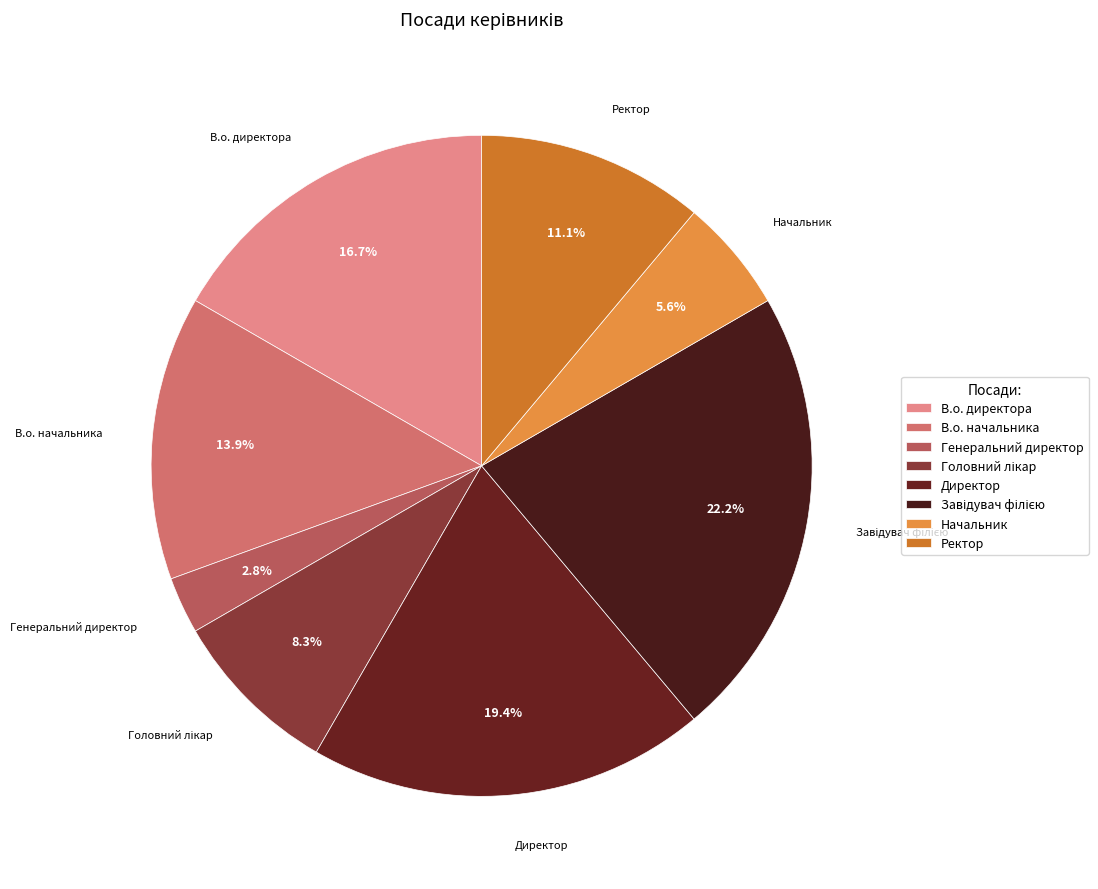

The В.о. директора slice represents 24% of the pie. True or false?

False